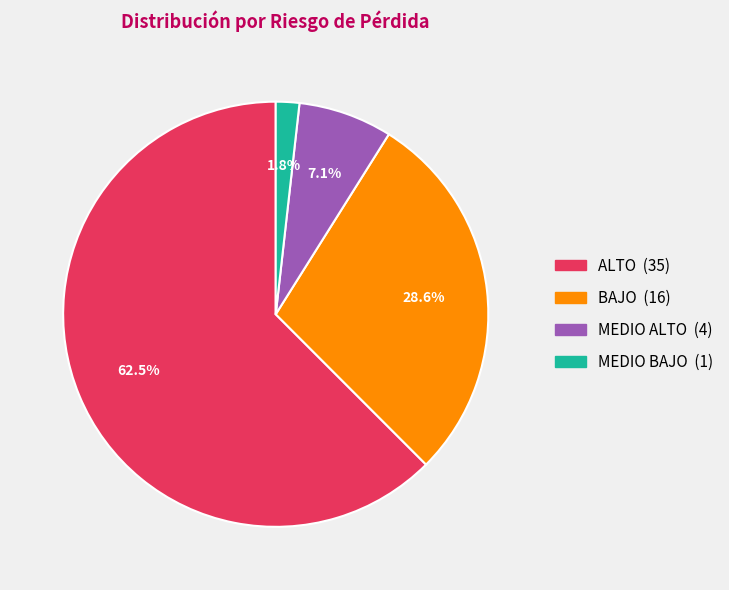

Which has a higher value, MEDIO ALTO or MEDIO BAJO?

MEDIO ALTO